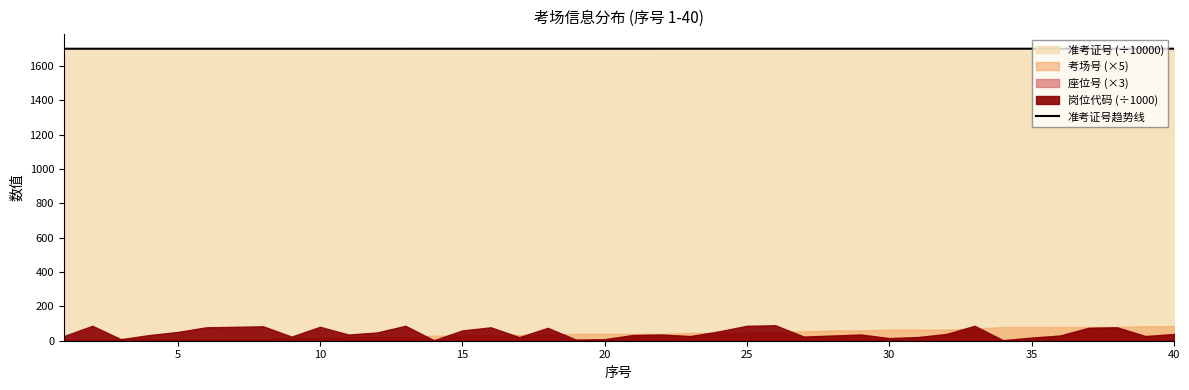

Is it true that the value at 23 is 1701.1?

True